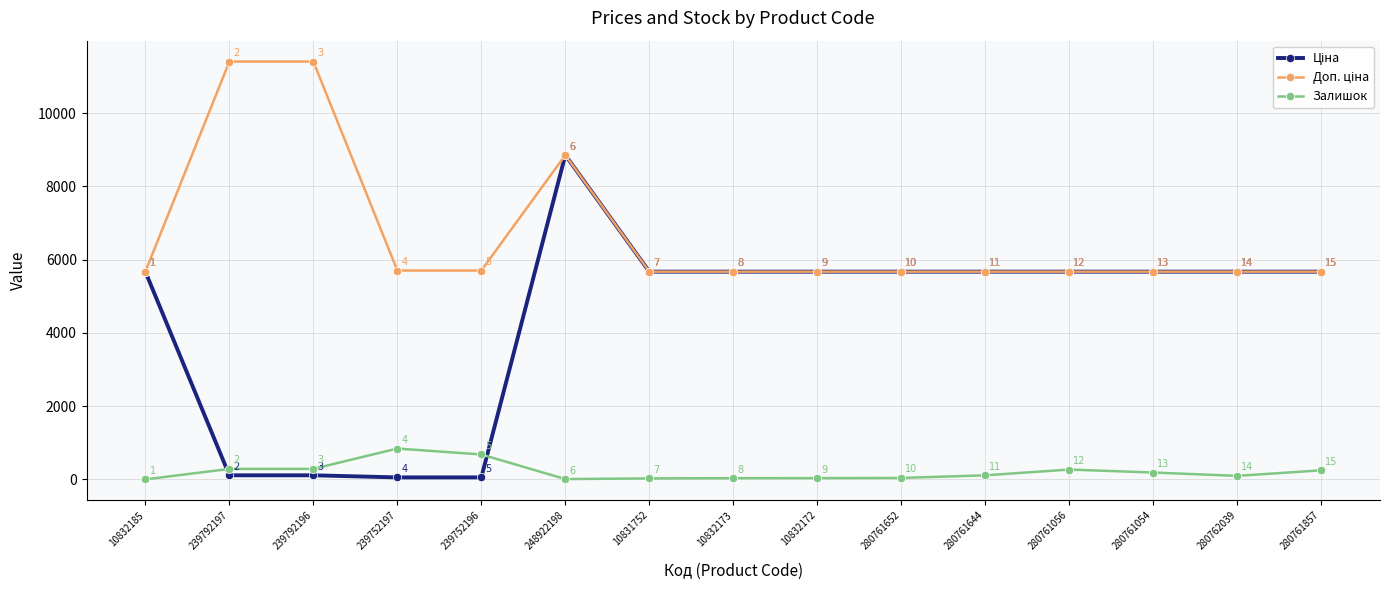

How many data points in Залишок are less than 114?

7